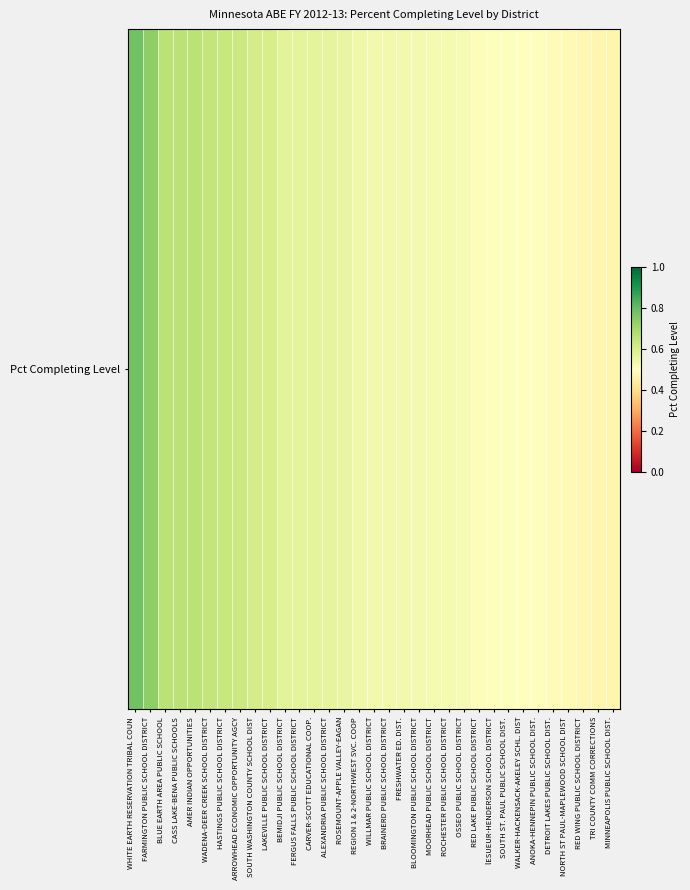

List the labels in order of value, largest first.

WHITE EARTH RESERVATION TRIBAL COUN, FARMINGTON PUBLIC SCHOOL DISTRICT, BLUE EARTH AREA PUBLIC SCHOOL, CASS LAKE-BENA PUBLIC SCHOOLS, AMER INDIAN OPPORTUNITIES, WADENA-DEER CREEK SCHOOL DISTRICT, HASTINGS PUBLIC SCHOOL DISTRICT, ARROWHEAD ECONOMIC OPPORTUNITY AGCY, SOUTH WASHINGTON COUNTY SCHOOL DIST, LAKEVILLE PUBLIC SCHOOL DISTRICT, BEMIDJI PUBLIC SCHOOL DISTRICT, FERGUS FALLS PUBLIC SCHOOL DISTRICT, CARVER-SCOTT EDUCATIONAL COOP., ALEXANDRIA PUBLIC SCHOOL DISTRICT, ROSEMOUNT-APPLE VALLEY-EAGAN, REGION 1 & 2-NORTHWEST SVC. COOP, WILLMAR PUBLIC SCHOOL DISTRICT, BRAINERD PUBLIC SCHOOL DISTRICT, FRESHWATER ED. DIST., BLOOMINGTON PUBLIC SCHOOL DISTRICT, MOORHEAD PUBLIC SCHOOL DISTRICT, ROCHESTER PUBLIC SCHOOL DISTRICT, OSSEO PUBLIC SCHOOL DISTRICT, RED LAKE PUBLIC SCHOOL DISTRICT, lESUEUR-HENDERSON SCHOOL DISTRICT, SOUTH ST. PAUL PUBLIC SCHOOL DIST., WALKER-HACKENSACK-AKELEY SCHL. DIST, ANOKA-HENNEPIN PUBLIC SCHOOL DIST., DETROIT LAKES PUBLIC SCHOOL DIST., NORTH ST PAUL-MAPLEWOOD SCHOOL DIST, RED WING PUBLIC SCHOOL DISTRICT, TRI COUNTY COMM CORRECTIONS, MINNEAPOLIS PUBLIC SCHOOL DIST.